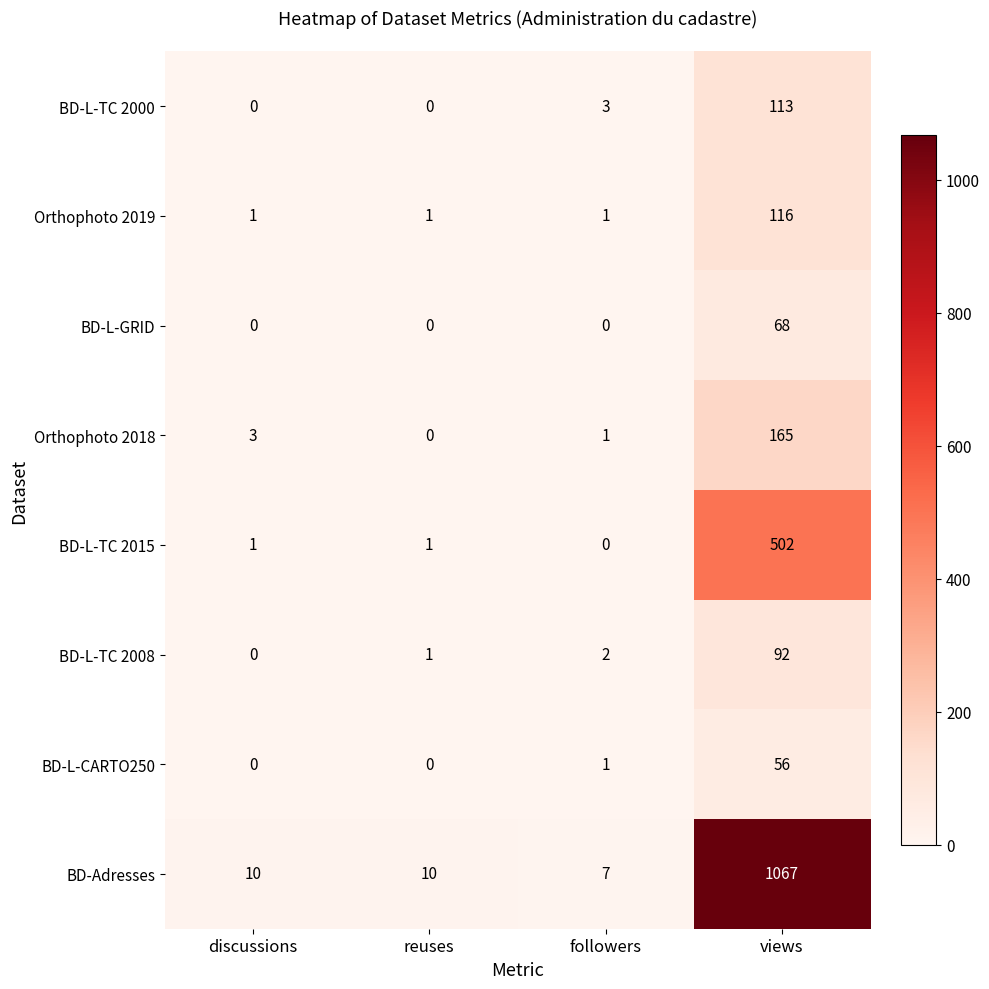

What is the average value of the BD-L-TC 2015 series?

126